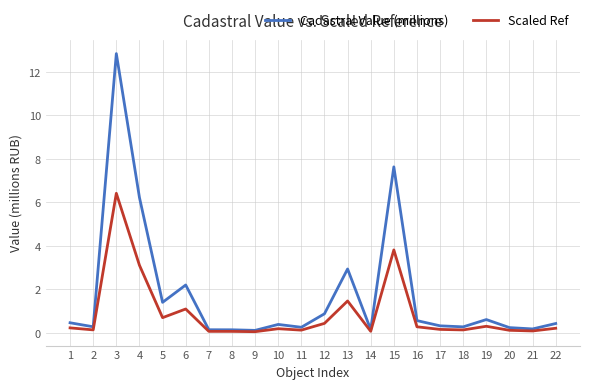

What is the difference between the Scaled Ref values at 2 and 22?

0.1